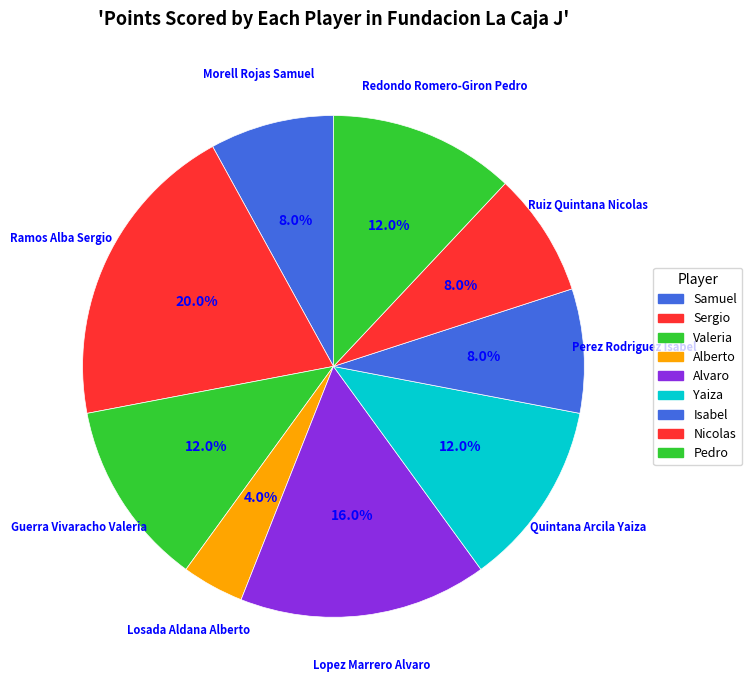

Count the number of slices in the pie.

9